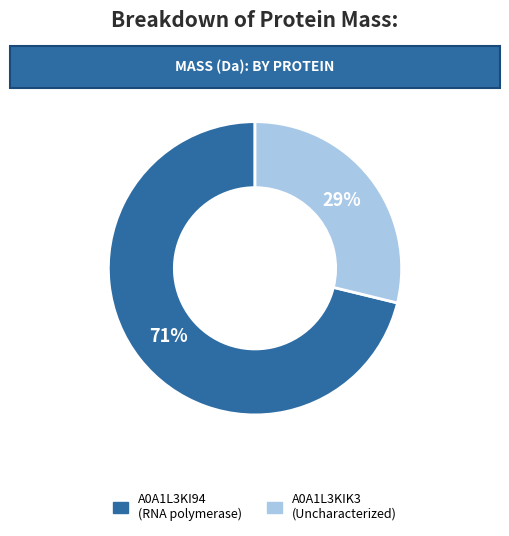

To the nearest percent, what is the average slice percentage?

50%